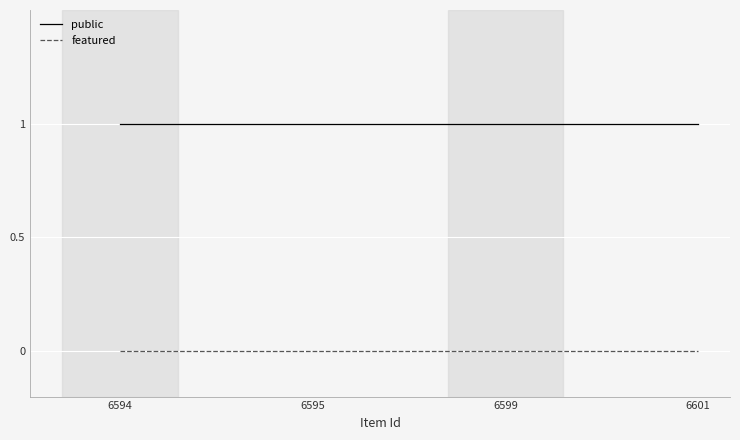

List the series in order of their overall mean, lowest first.

featured, public